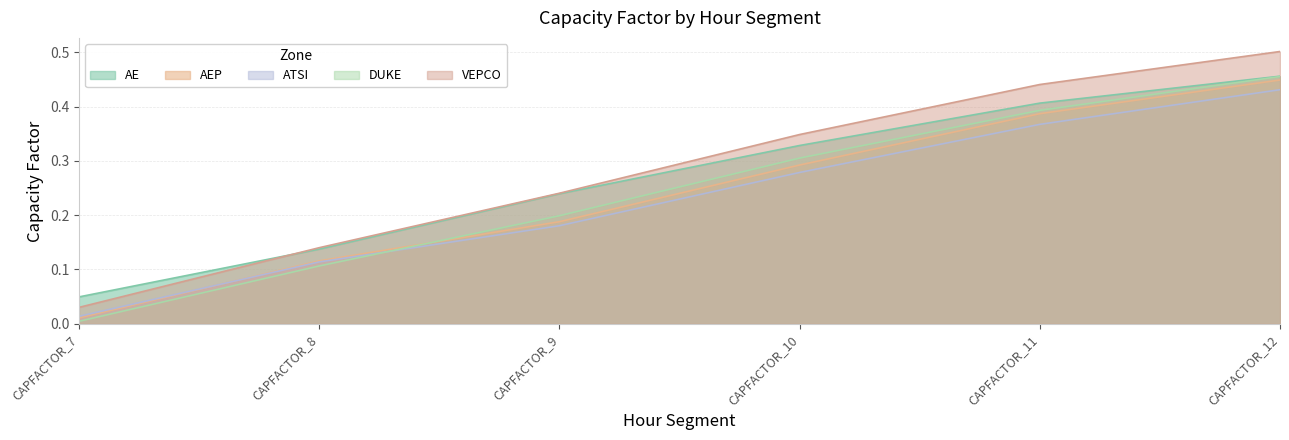

Reading left to right, what are all the values shown in this chart?

AE: 0.0	0.1	0.2	0.3	0.4	0.5
AEP: 0.0	0.1	0.2	0.3	0.4	0.4
ATSI: 0.0	0.1	0.2	0.3	0.4	0.4
DUKE: 0.0	0.1	0.2	0.3	0.4	0.5
VEPCO: 0.0	0.1	0.2	0.3	0.4	0.5